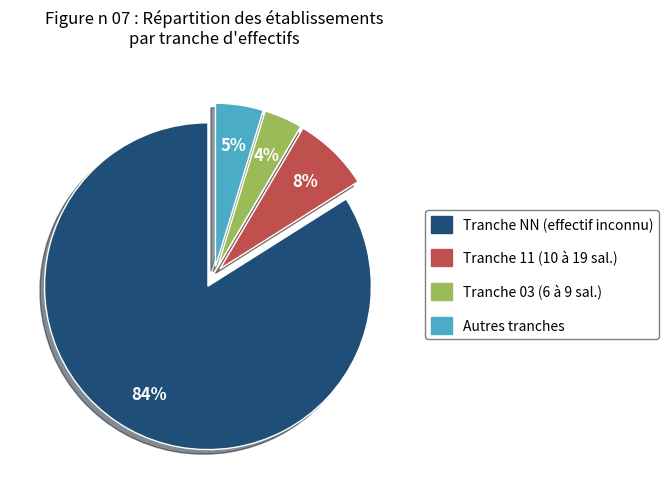

To the nearest percent, what is the average slice percentage?

25%